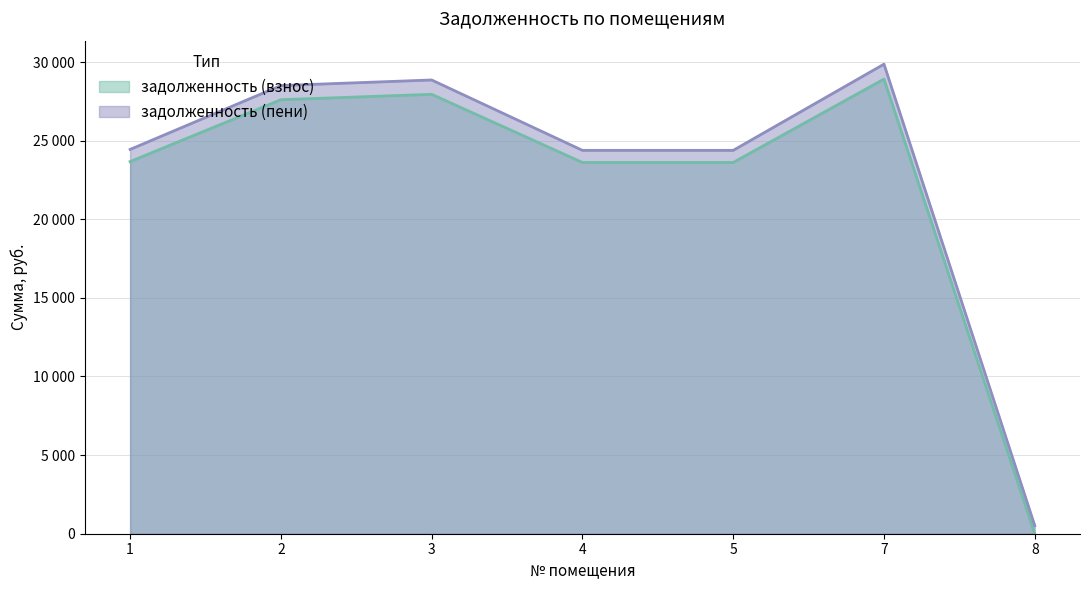

Which series has the largest total across all categories?

задолженность (пени)